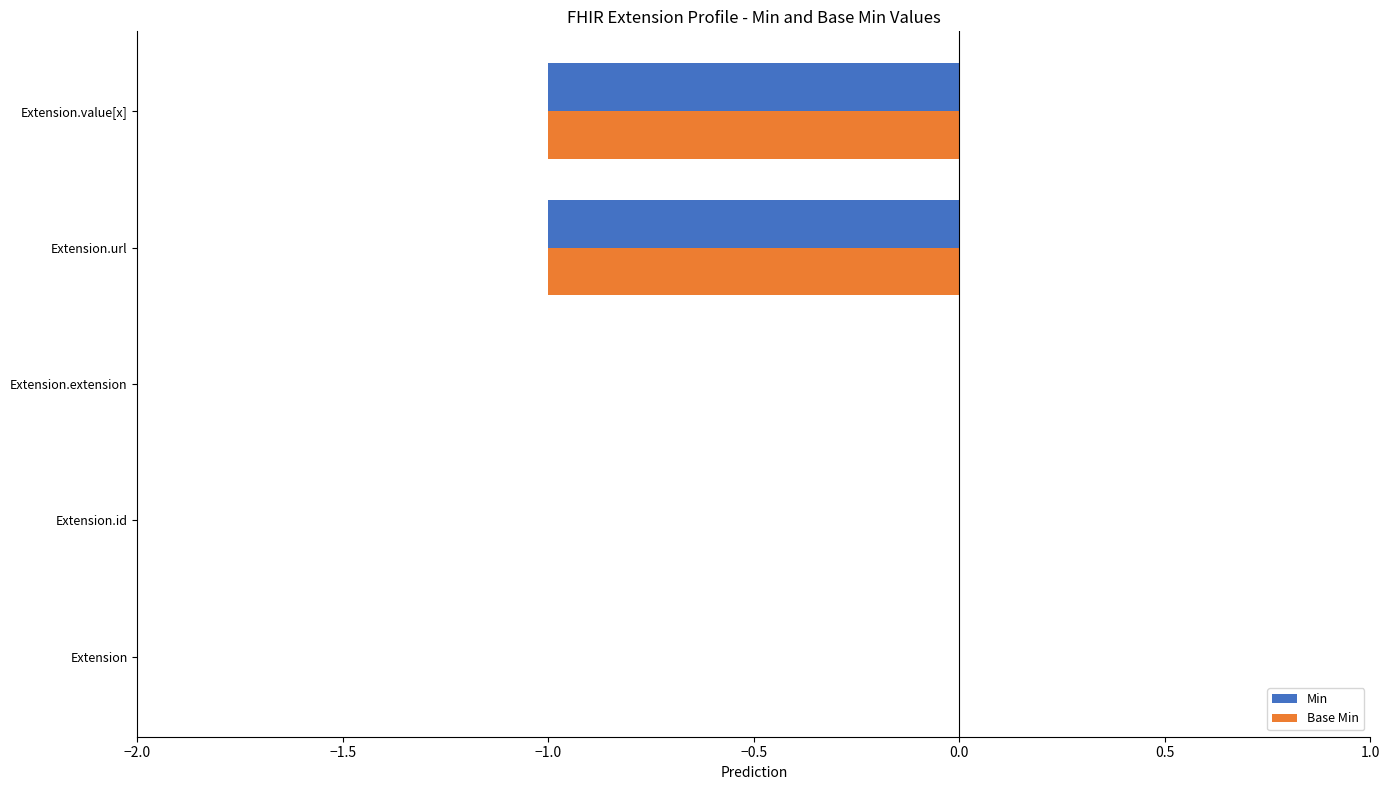

Is it true that Base Min equals -1 at Extension?

False